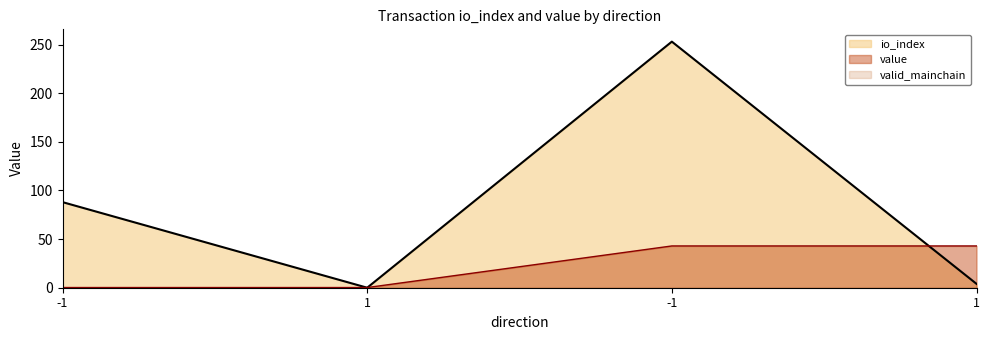

True or false: io_index has more than 2 interior local peaks.

False